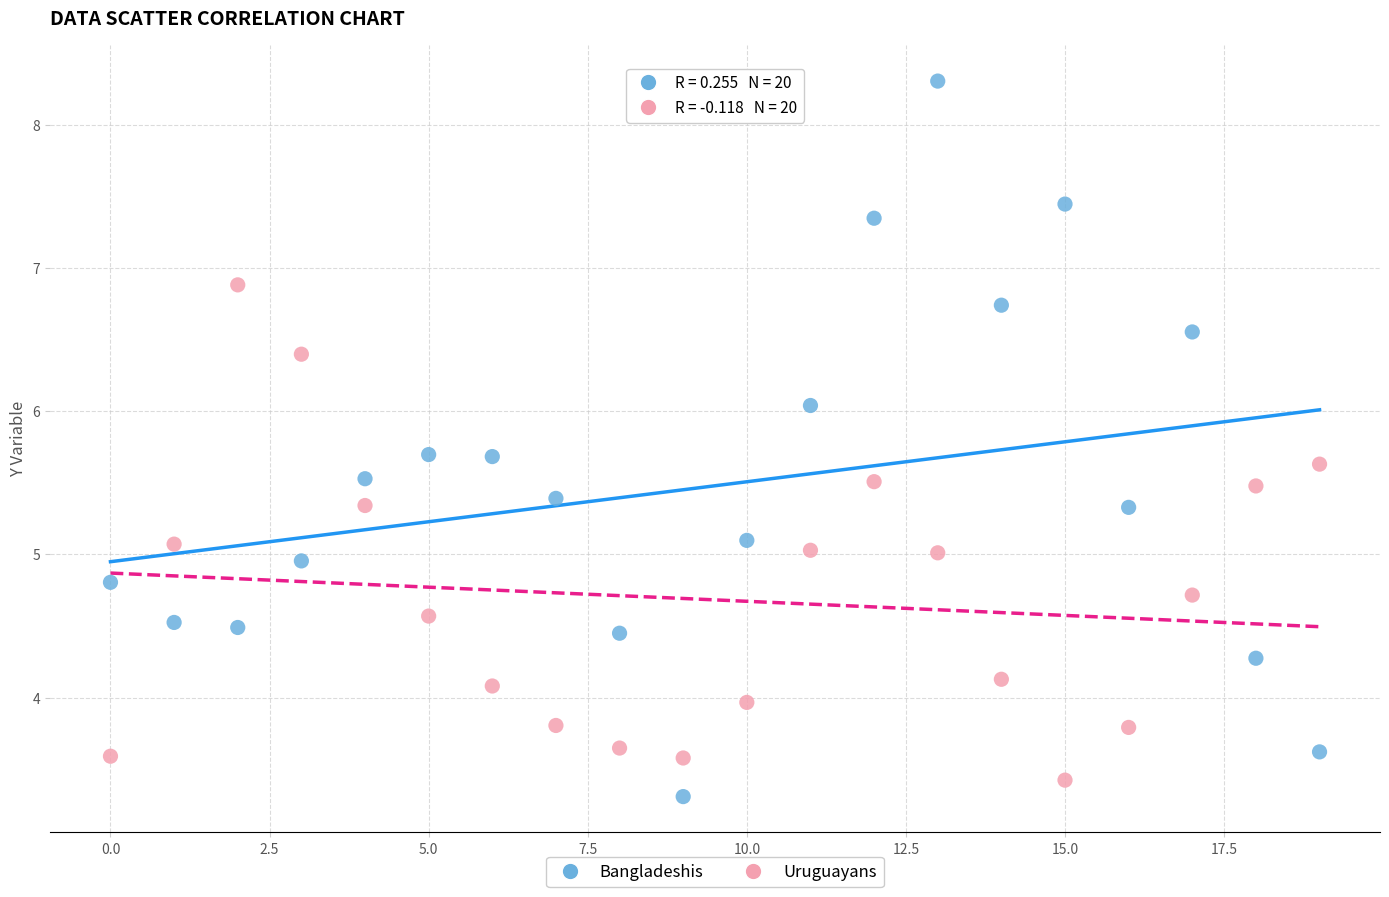

Which series reaches the maximum Y coordinate?

Bangladeshis